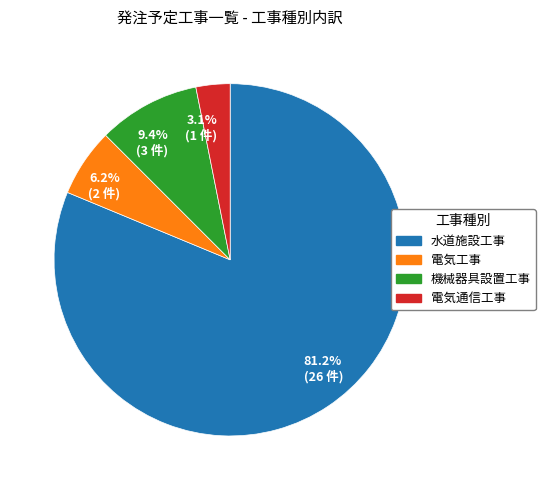

Which category has the smallest portion of the pie?

3.1% (1 件)